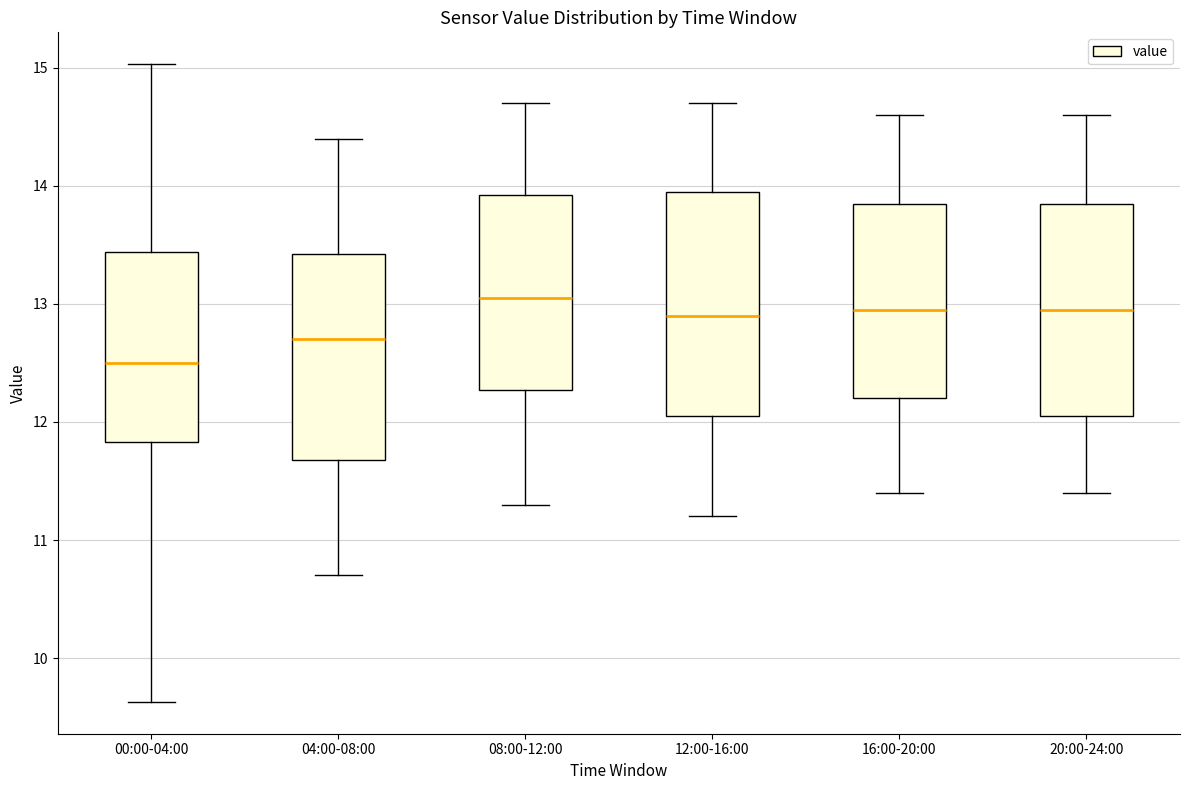

Reading left to right, read every box against the y-axis: the position of its median line, the range the box covers, and the ends of its whiskers. The values are not printed on the chart, so give them approximately, as read against the axis.

00:00-04:00: median 12.5, box 11.8 to 13.4, whiskers 9.6 to 15.0
04:00-08:00: median 12.7, box 11.7 to 13.4, whiskers 10.7 to 14.4
08:00-12:00: median 13.1, box 12.3 to 13.9, whiskers 11.3 to 14.7
12:00-16:00: median 12.9, box 12.1 to 14.0, whiskers 11.2 to 14.7
16:00-20:00: median 13.0, box 12.2 to 13.9, whiskers 11.4 to 14.6
20:00-24:00: median 13.0, box 12.1 to 13.9, whiskers 11.4 to 14.6